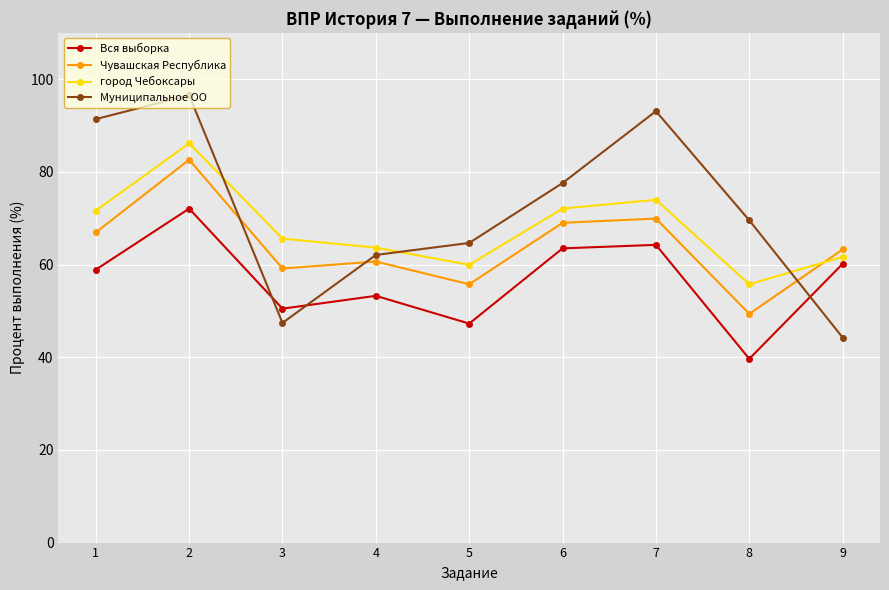

What is the difference between the maximum and minimum values in the Вся выборка series?

32.4